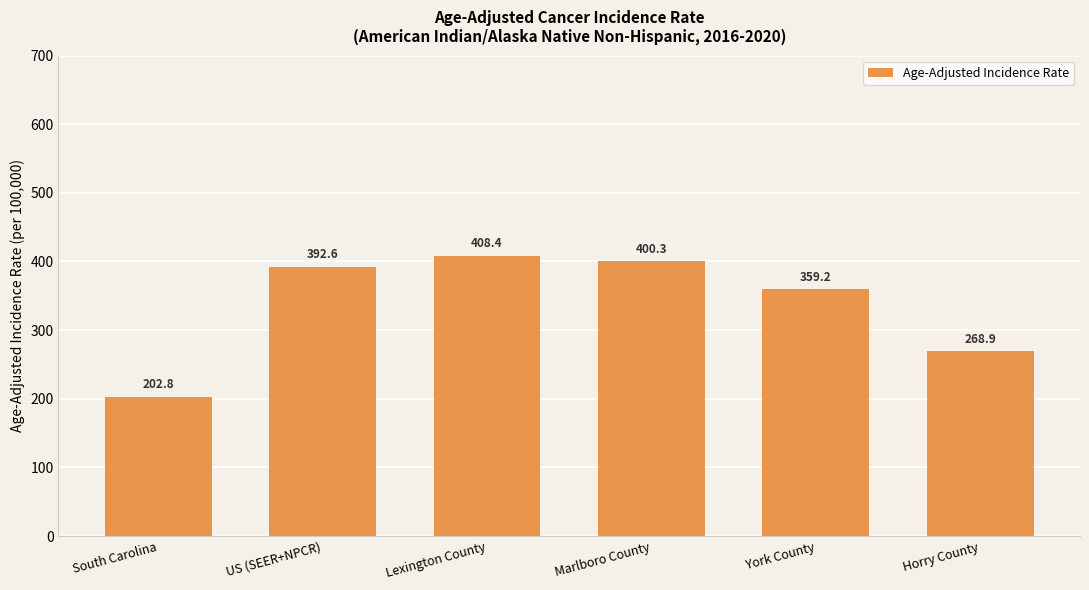

True or false: the data shows 107.4 at Horry County.

False